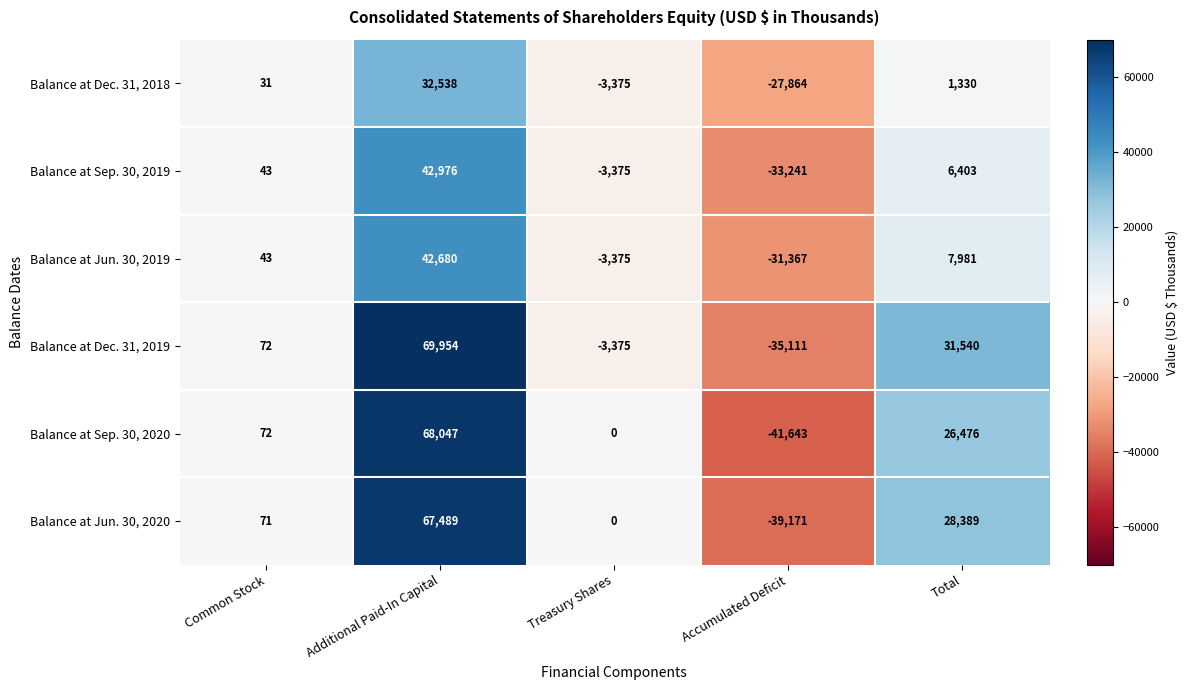

The value of Balance at Jun. 30, 2020 at Total is 28389. True or false?

True